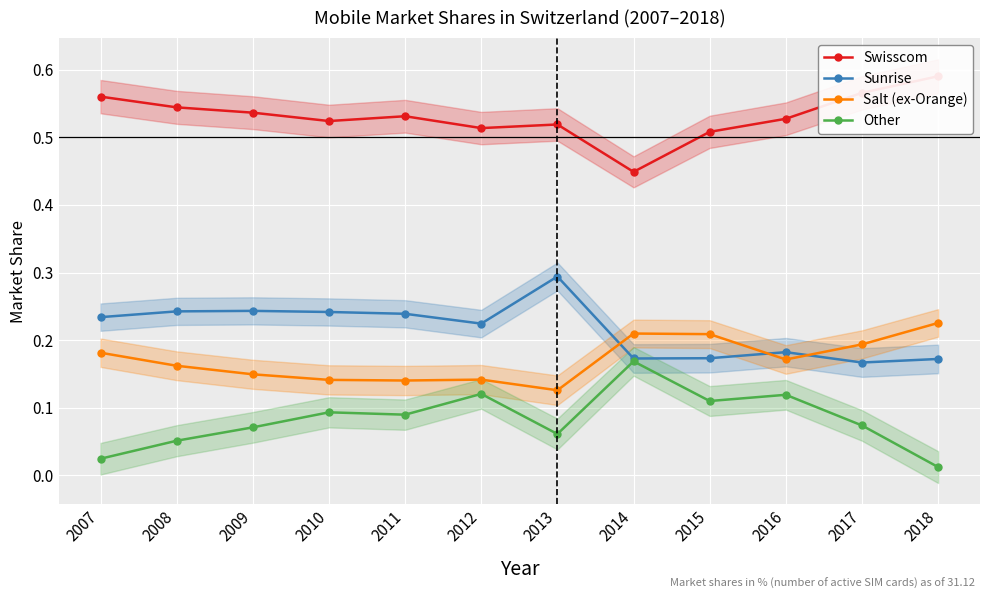

What is the spread (max minus min) of values at 2015?

0.4